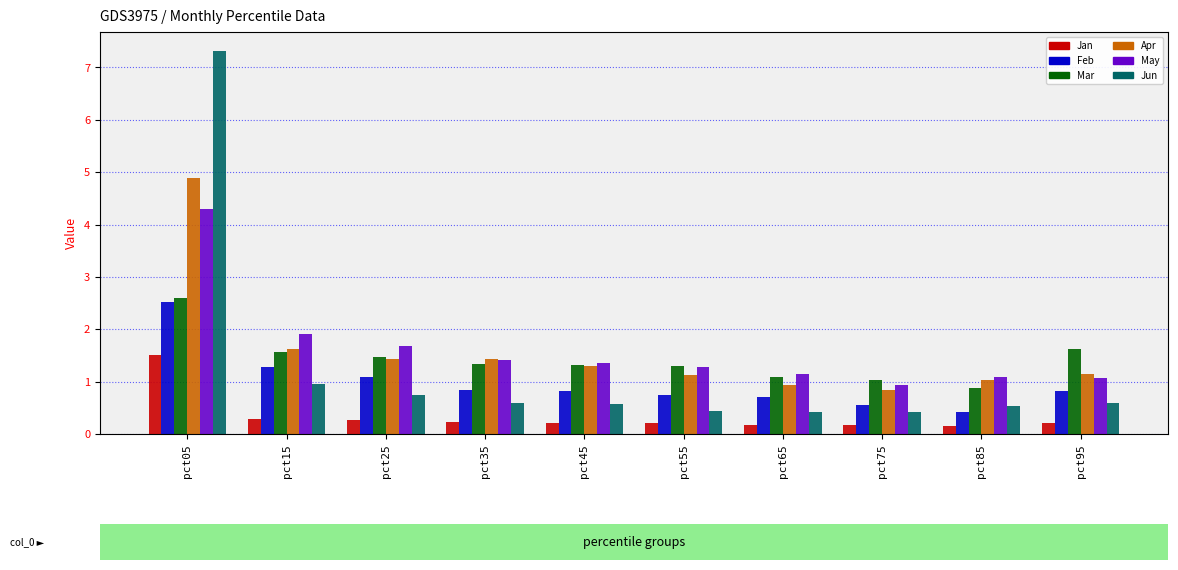

What is the sum of all Jun values?

12.6